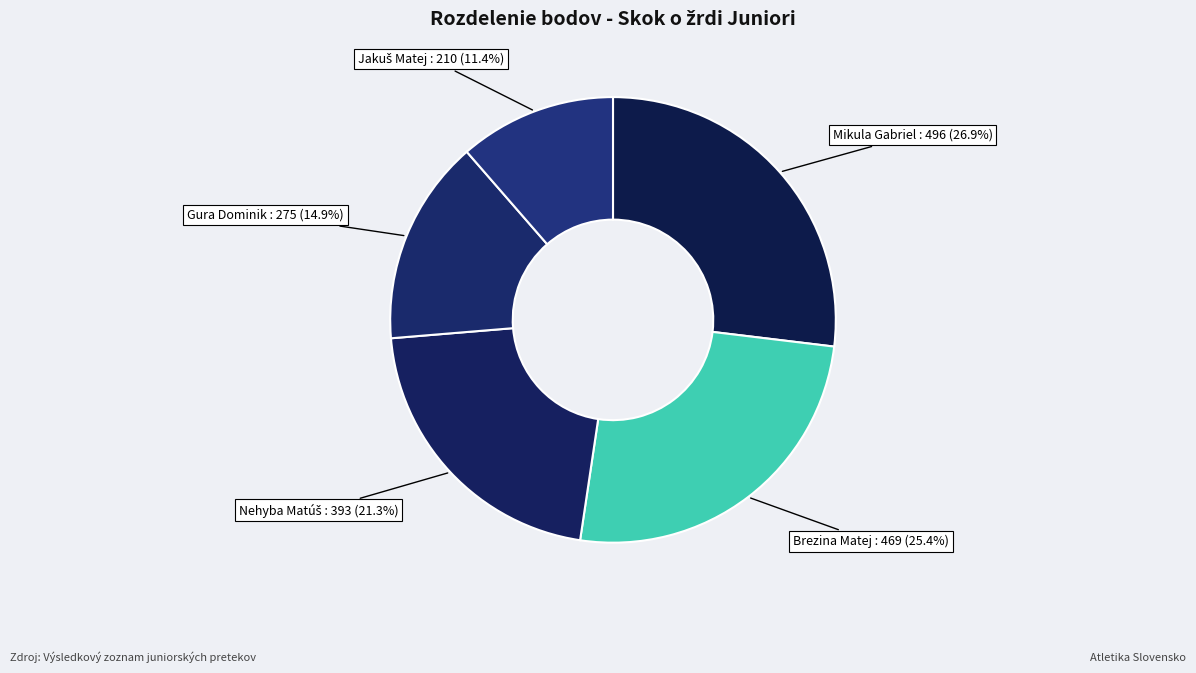

How many slices are in this pie chart?

5